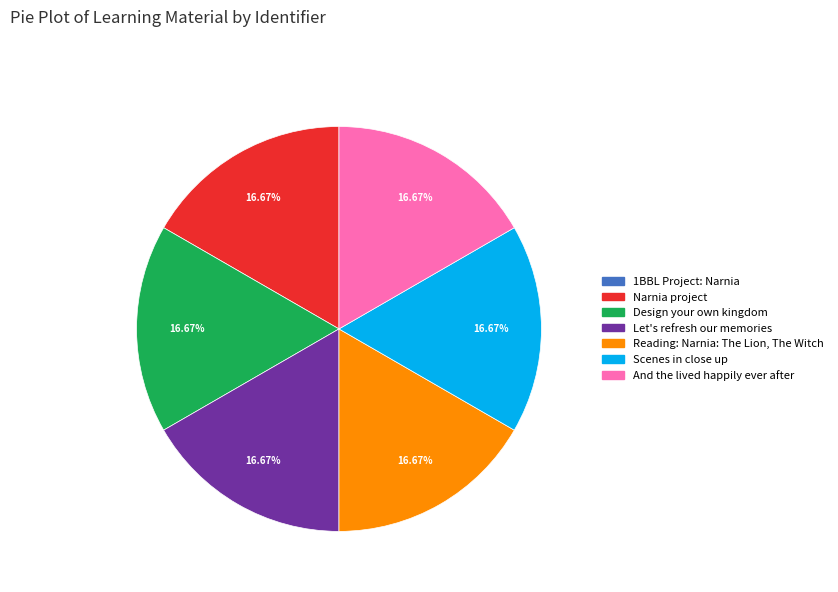

To the nearest percent, what portion does Reading: Narnia: The Lion, The Witch represent?

17%